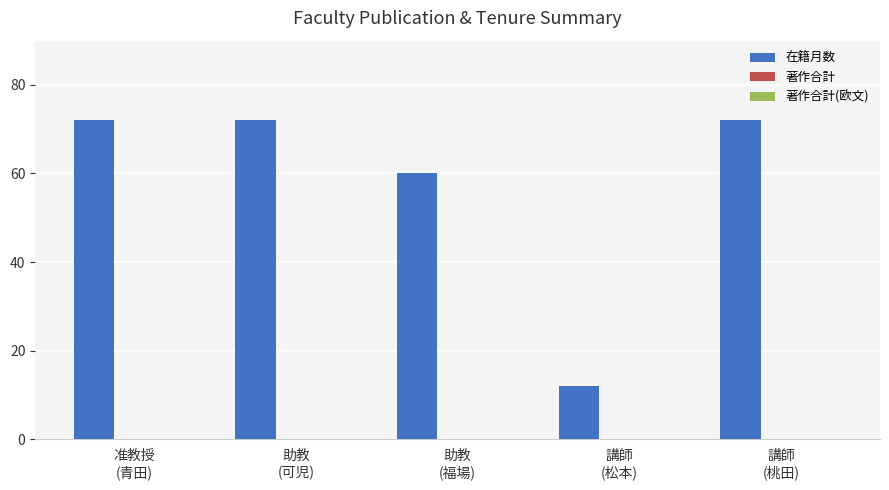

Are the bars horizontal?

No